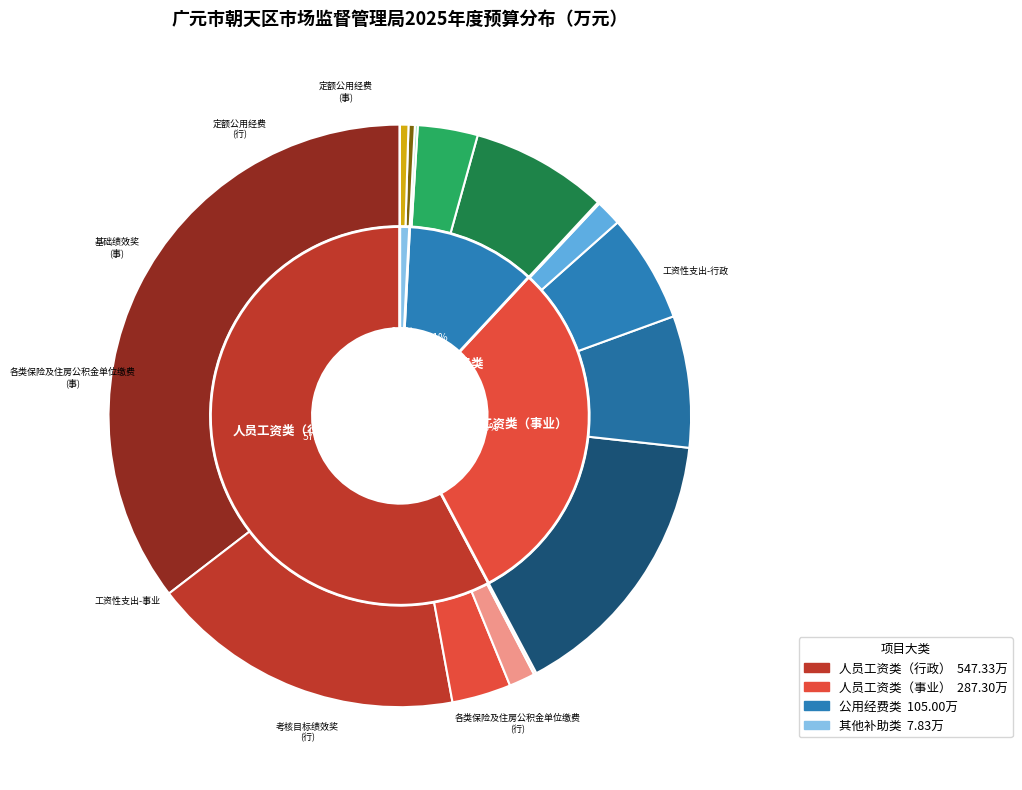

To the nearest percent, what is the combined percentage of 工资性支出-事业 and 其他津贴补贴（行政）?

17%